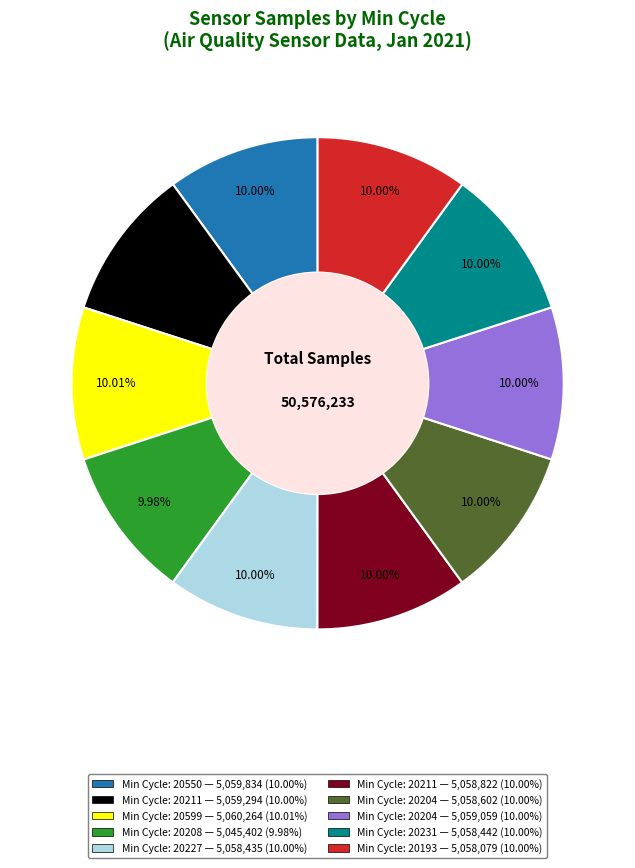

How many slices are in this pie chart?

10